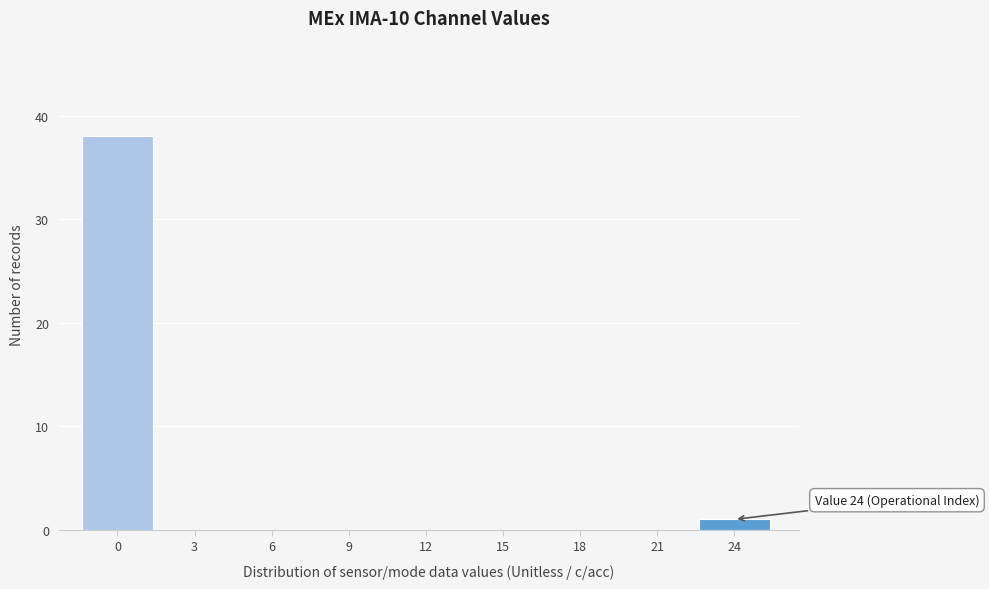

Reading left to right, what are all the values shown in this chart?

0=38	3=0	6=0	9=0	12=0	15=0	18=0	21=0	24=1